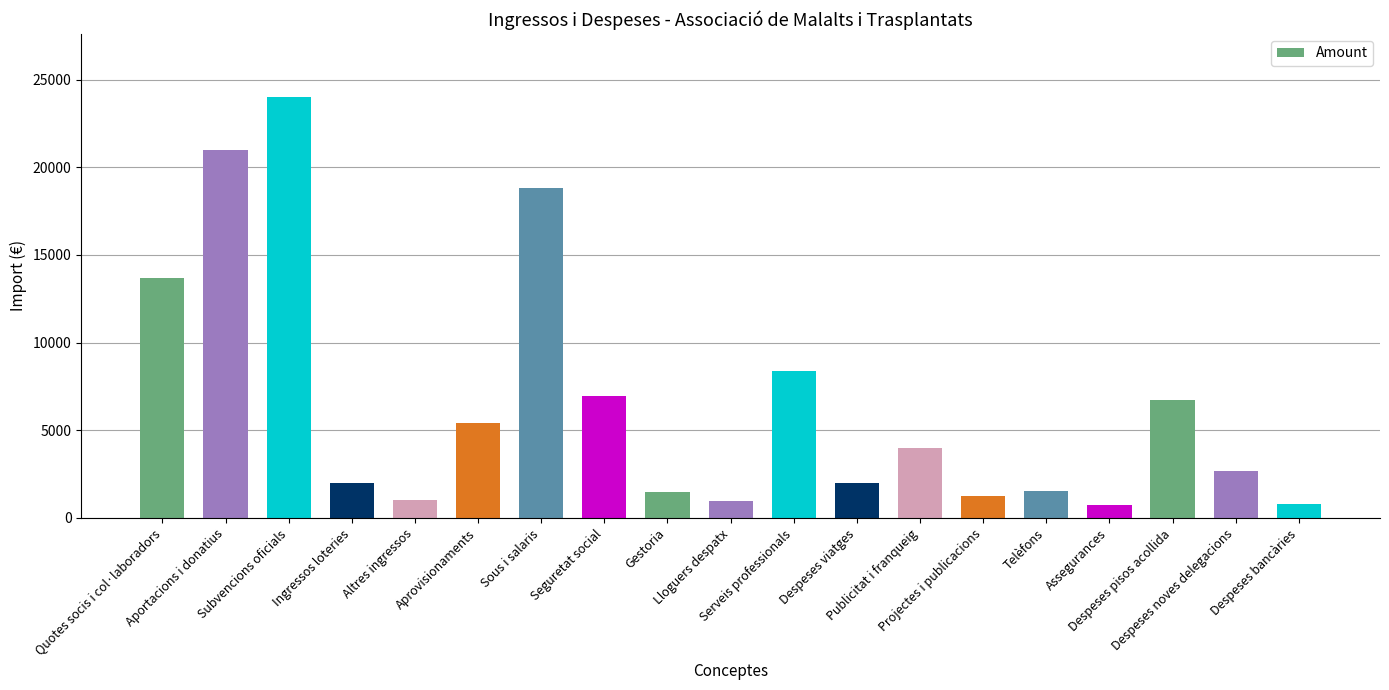

Which has a higher value, Despeses noves delegacions or Despeses viatges?

Despeses noves delegacions